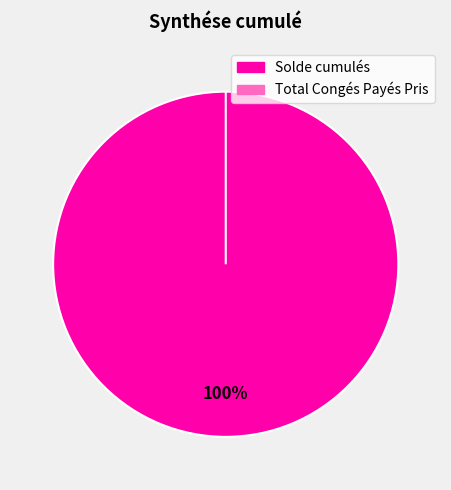

Count the number of slices in the pie.

2